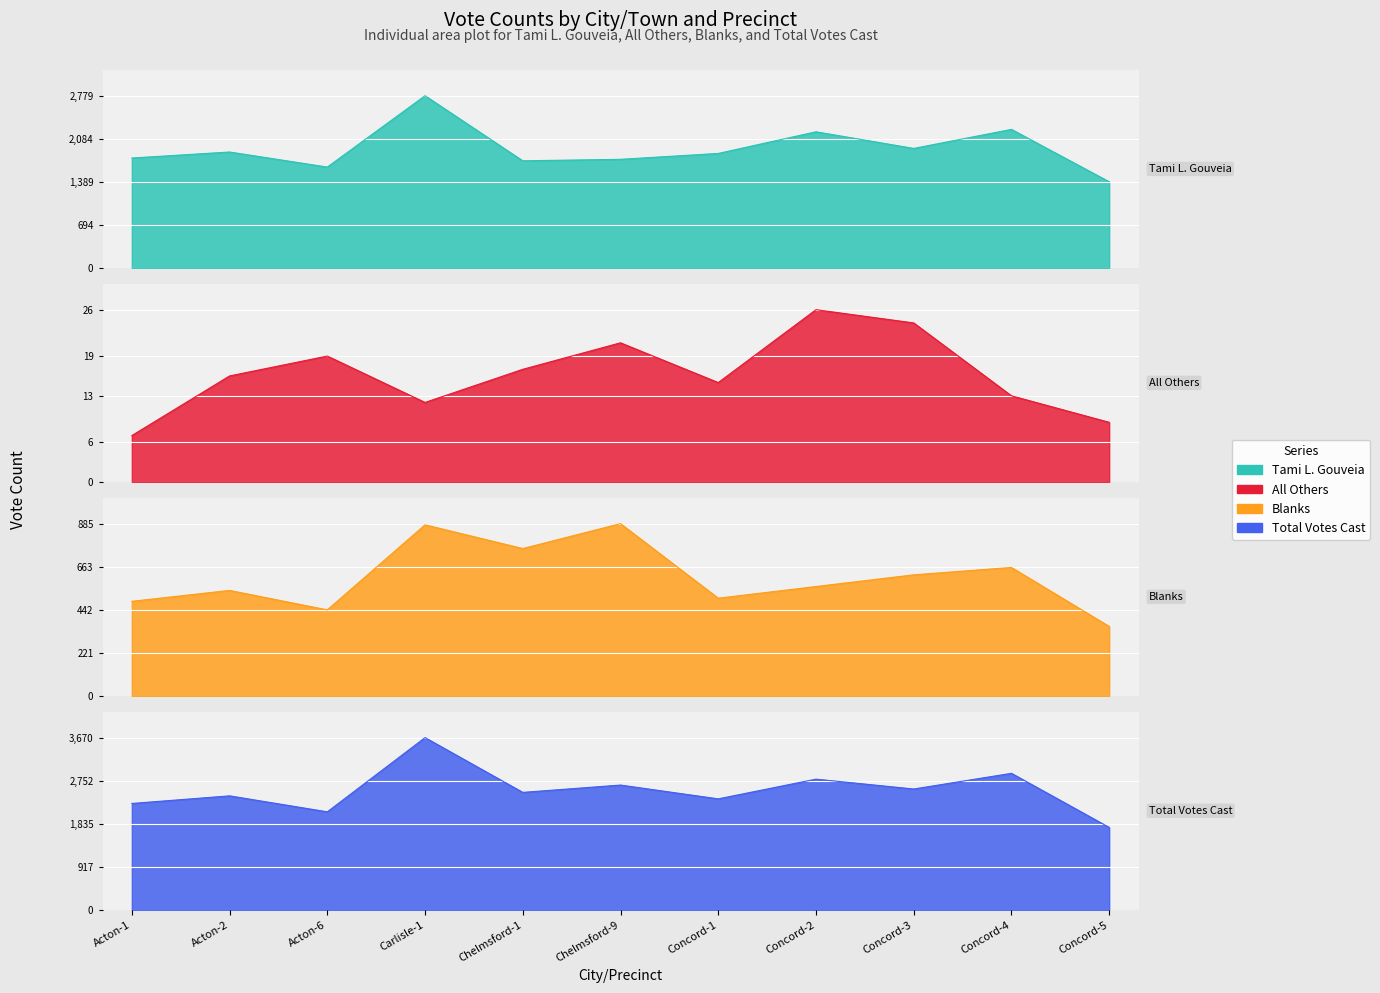

How many lines are shown in the chart?

4